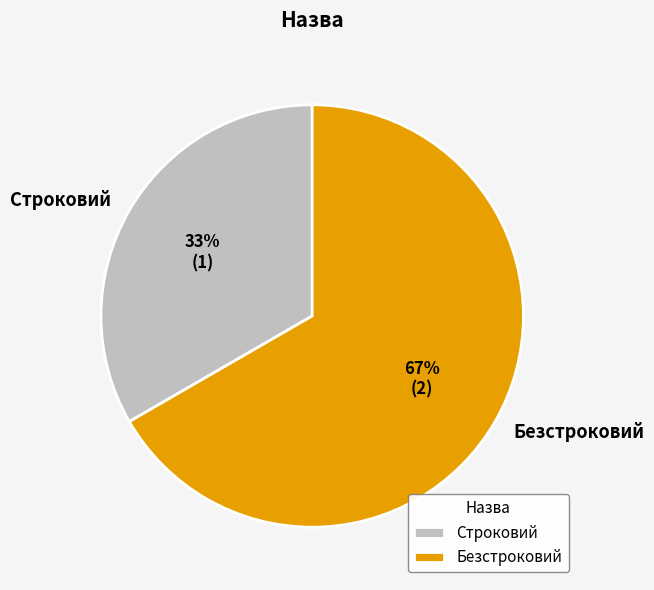

To the nearest percent, what is the combined percentage of Строковий and Безстроковий?

100%